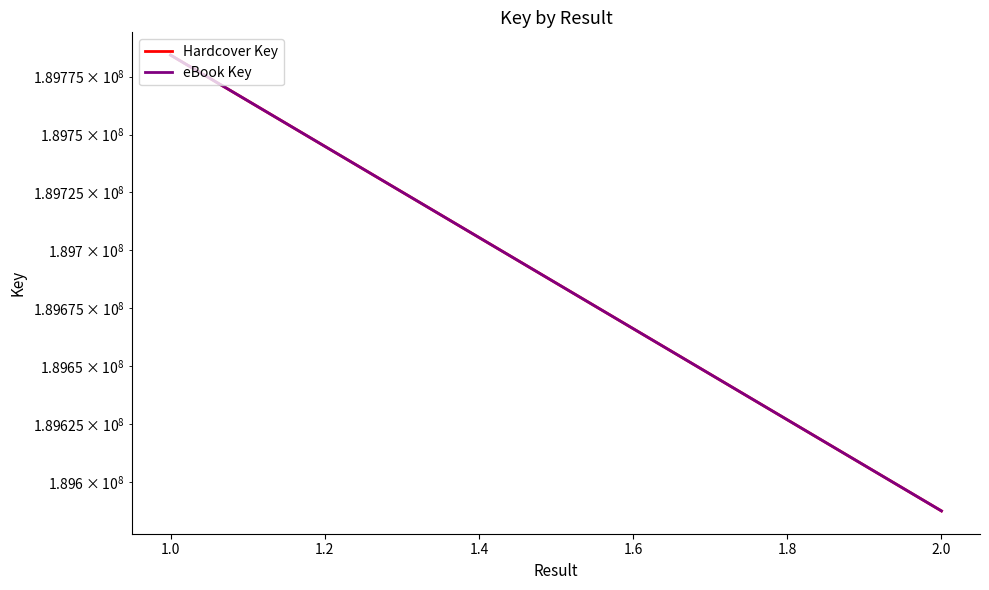

How many data points in eBook Key are less than 189784300?

1